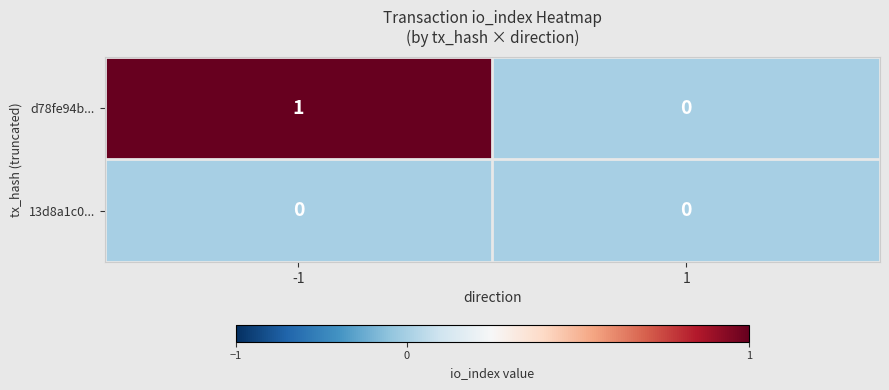

At which category is the sum across all series the highest?

-1